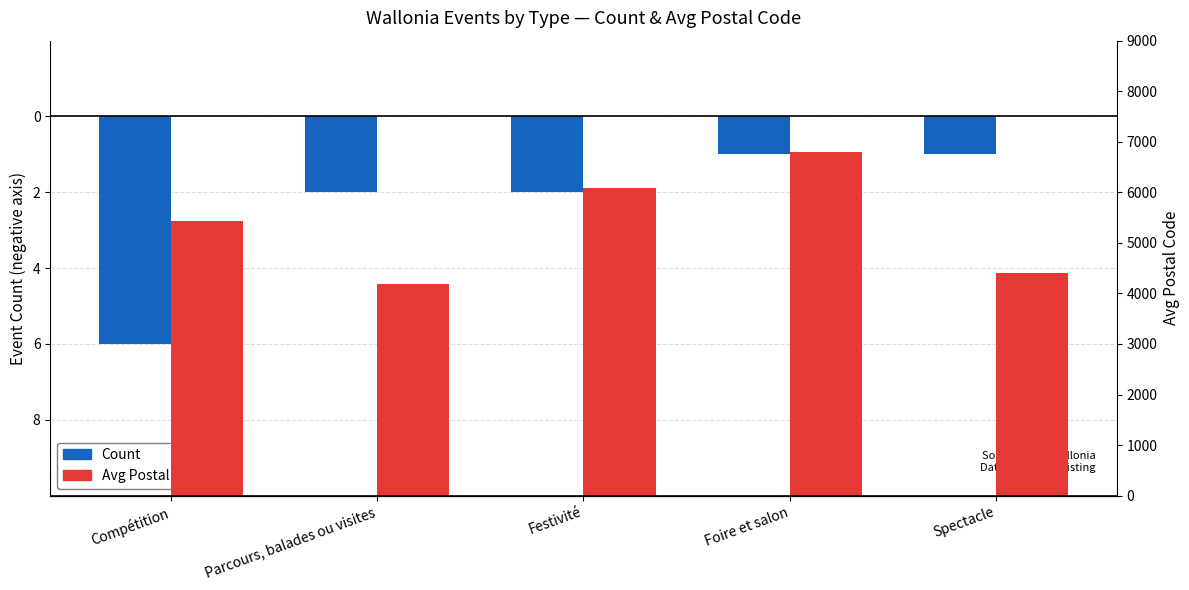

Reading left to right, list all the values displayed in this chart.

Event Count (−): -6	-2	-2	-1	-1
Avg Postal Code (+): 5435	4190	6080	6800	4400